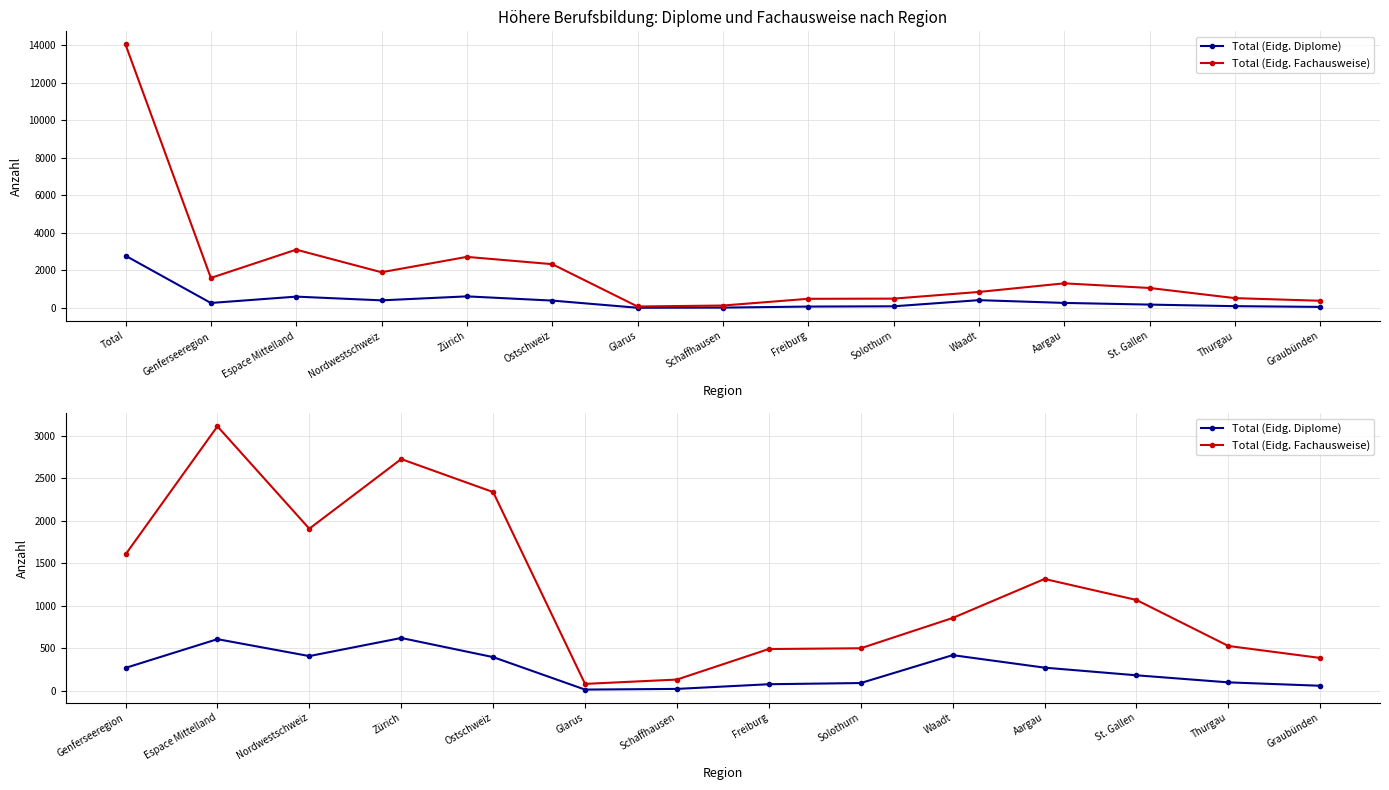

Rank the series by their maximum value, from highest to lowest.

Total (Eidg. Fachausweise), Total (Eidg. Diplome)